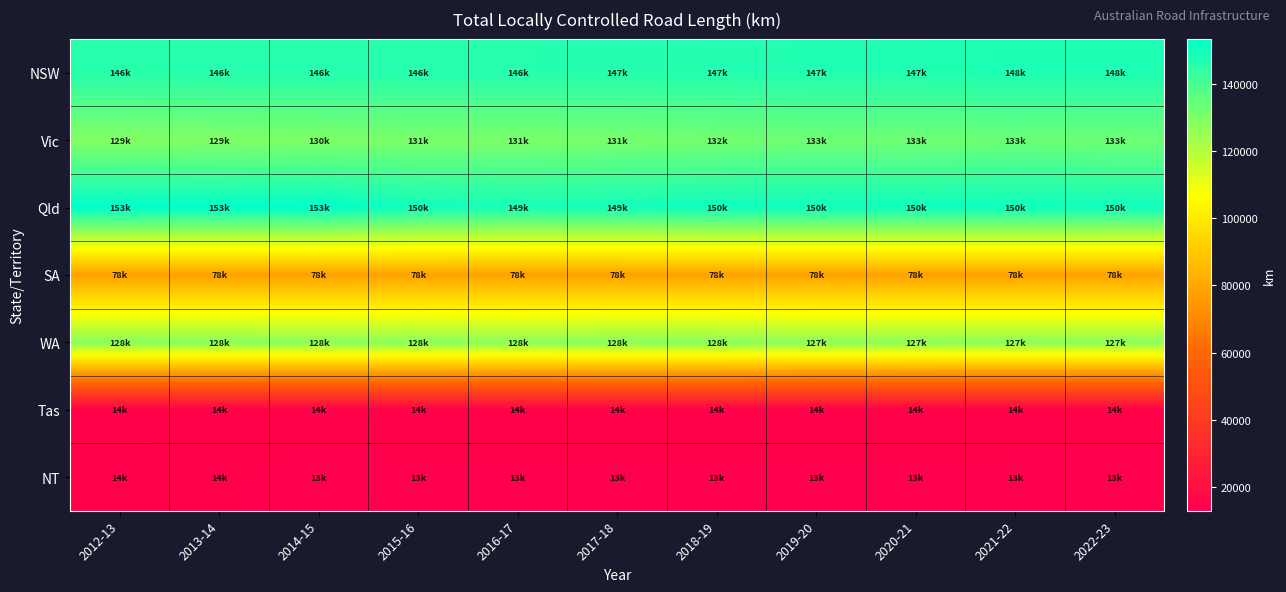

Reading left to right, transcribe all the data shown in this chart.

NSW: 2012-13=145950.5	2013-14=146210.0	2014-15=146190.9	2015-16=146324.0	2016-17=146319.9	2017-18=146530.0	2018-19=146647.0	2019-20=146998.0	2020-21=147113.0	2021-22=147617.0	2022-23=147617.0
Vic: 2012-13=129105.0	2013-14=129464.0	2014-15=129880.9	2015-16=130549.0	2016-17=130501.4	2017-18=131184.0	2018-19=131985.0	2019-20=132816.0	2020-21=132558.0	2021-22=133405.0	2022-23=133042.0
Qld: 2012-13=153187.0	2013-14=152827.0	2014-15=153207.0	2015-16=149663.0	2016-17=148843.7	2017-18=149278.0	2018-19=150309.0	2019-20=150249.0	2020-21=150407.0	2021-22=150433.0	2022-23=150092.0
SA: 2012-13=77848.7	2013-14=77786.0	2014-15=77923.8	2015-16=78215.0	2016-17=78147.0	2017-18=78198.0	2018-19=78210.0	2019-20=78242.0	2020-21=77986.0	2021-22=78130.0	2022-23=78146.0
WA: 2012-13=128161.8	2013-14=128003.0	2014-15=127796.2	2015-16=127876.0	2016-17=127503.0	2017-18=127977.0	2018-19=127887.0	2019-20=127305.0	2020-21=126993.0	2021-22=127179.0	2022-23=127360.0
Tas: 2012-13=14324.0	2013-14=14219.0	2014-15=14260.5	2015-16=14216.0	2016-17=14266.0	2017-18=14162.0	2018-19=14173.0	2019-20=14211.0	2020-21=14208.0	2021-22=14242.0	2022-23=14205.0
NT: 2012-13=13872.0	2013-14=13675.0	2014-15=12957.0	2015-16=13307.0	2016-17=13309.3	2017-18=13268.0	2018-19=13285.0	2019-20=13456.0	2020-21=13417.0	2021-22=13186.0	2022-23=13141.0